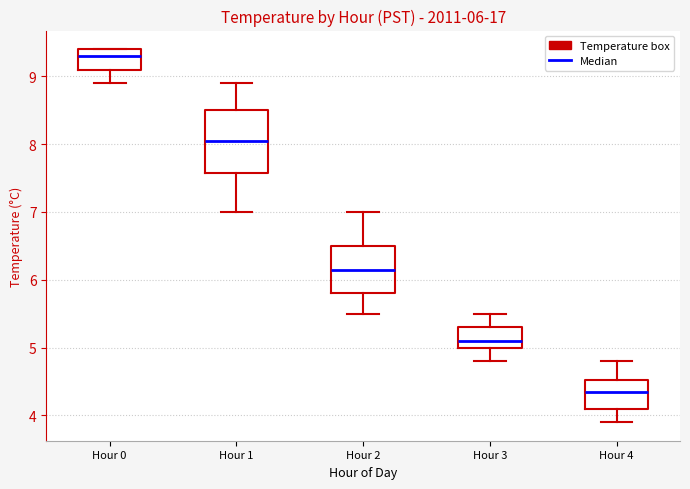

Which box's median line is the lowest?

Hour 4